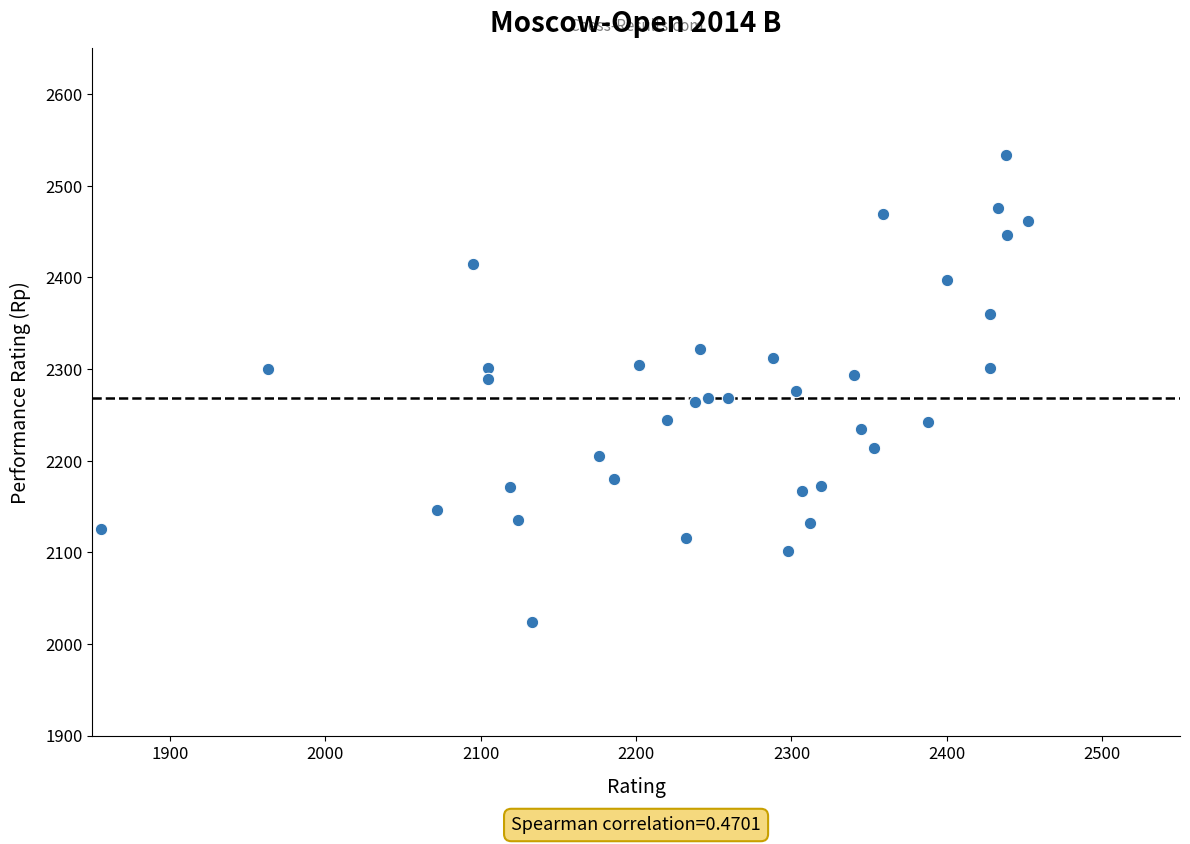

What is the range of Y values (max minus min)?

510